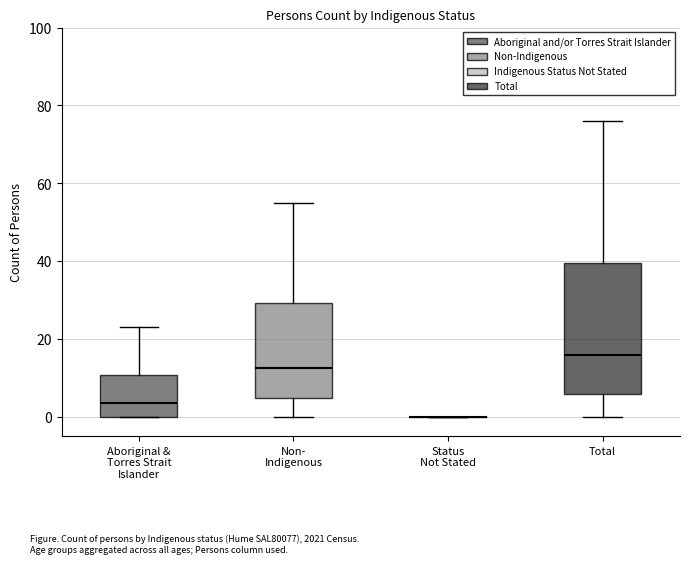

Reading left to right, transcribe this box plot: for each box, give where its median line is, the range the box spans, and where its two whiskers end, as read against the y-axis. The values are not printed on the chart, so give them approximately, as read against the axis.

Aboriginal & Torres Strait Islander: median 4, box 0 to 10, whiskers 0 to 24
Non- Indigenous: median 12, box 4 to 30, whiskers 0 to 56
Status Not Stated: box collapsed to a line at 0, whiskers 0 to 0
Total: median 16, box 6 to 40, whiskers 0 to 76